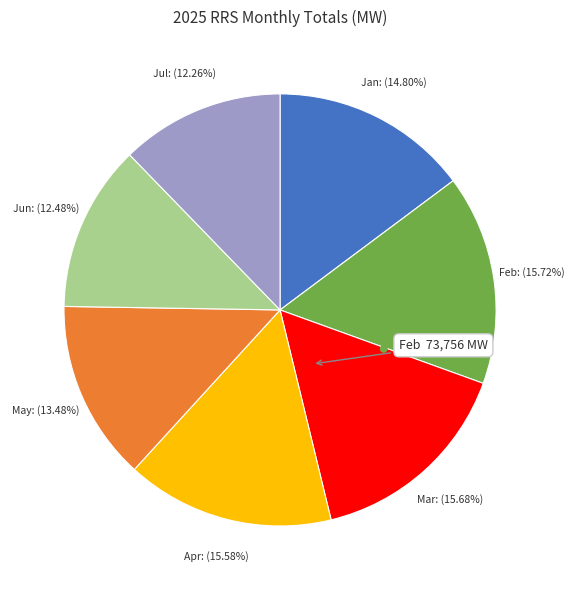

To the nearest percent, what is the difference between the Apr and Jul slice percentages?

3%